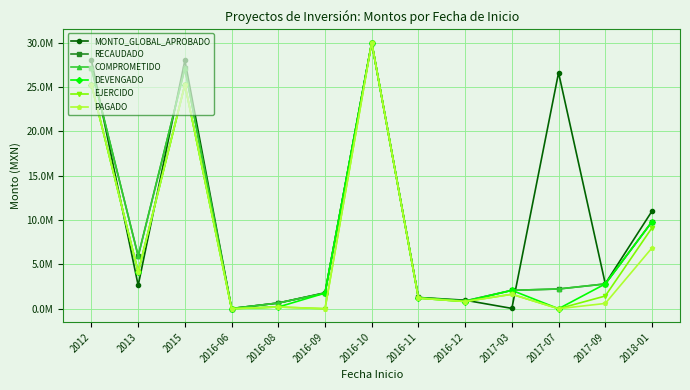

What is the lowest value of the COMPROMETIDO series?

21485.4